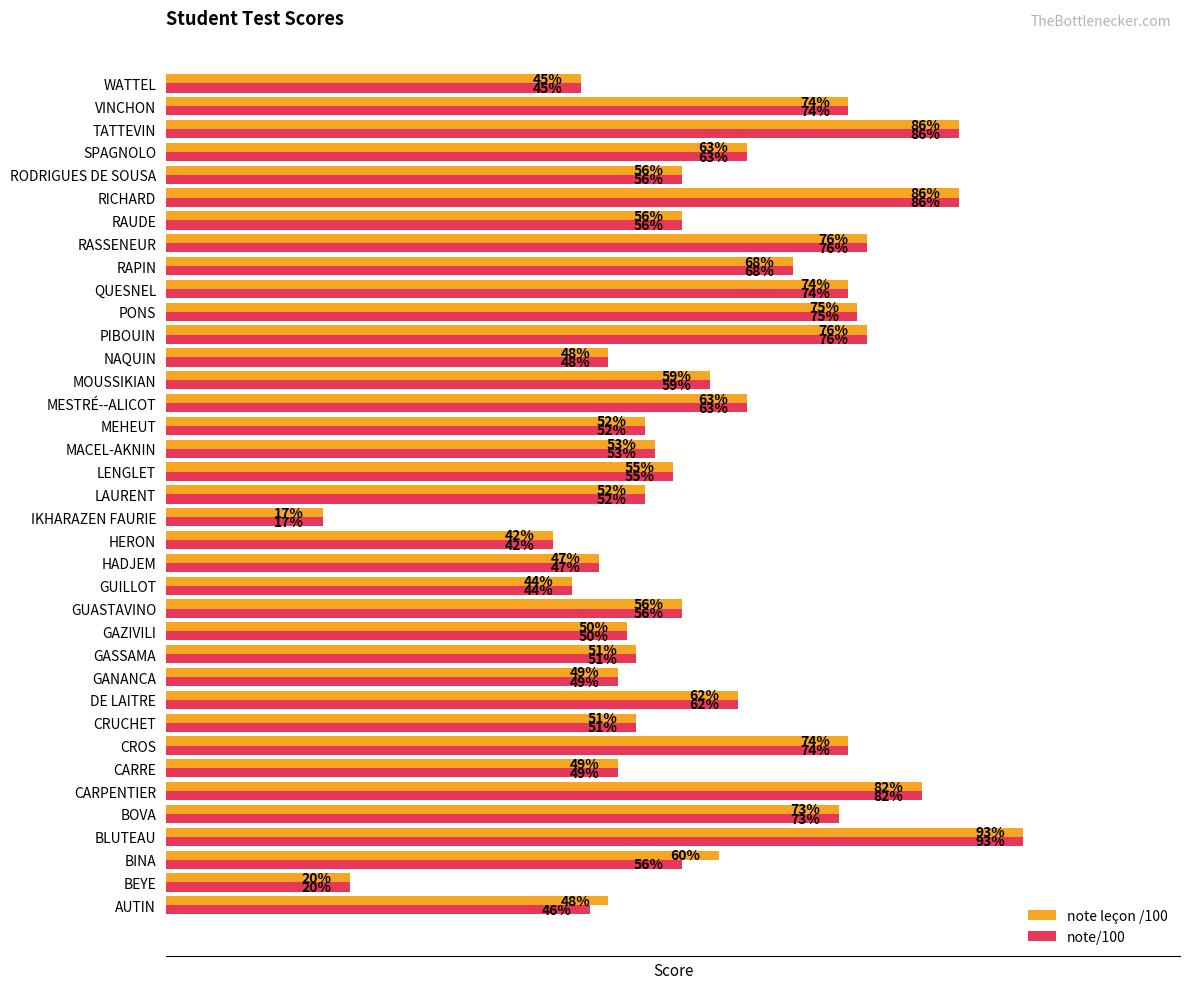

Which category has the lowest value in the note leçon /100 series?

IKHARAZEN FAURIE